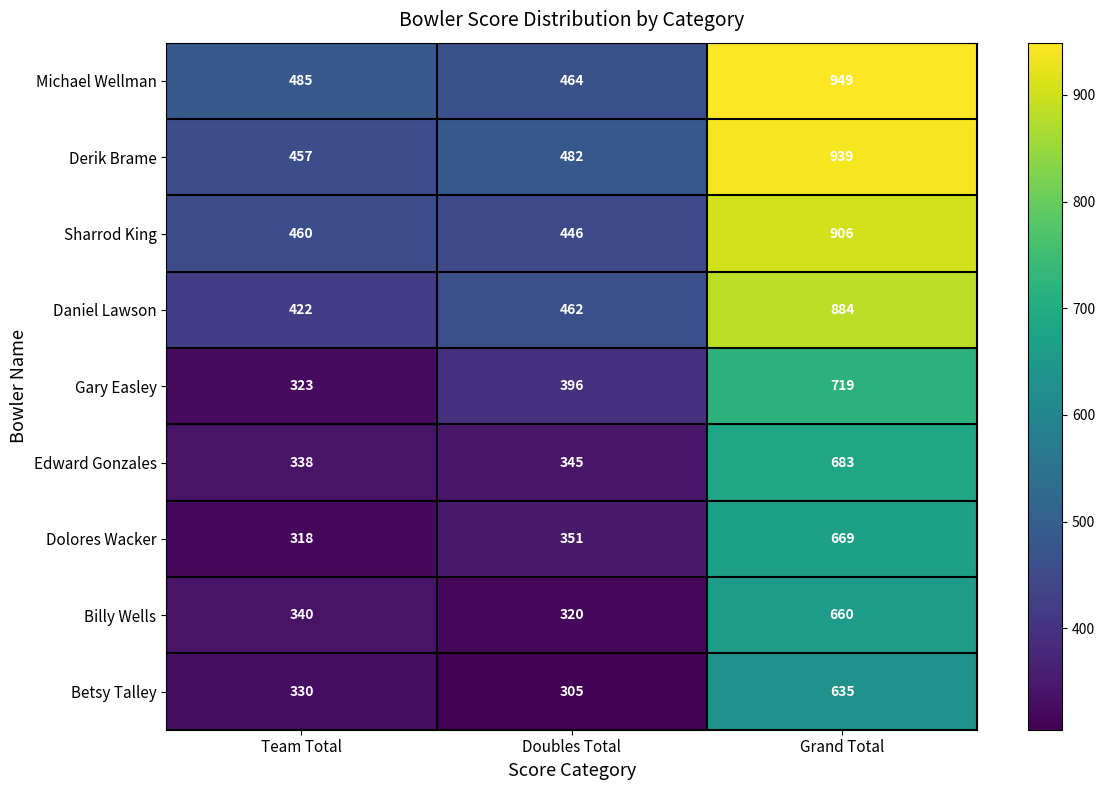

Rank the series by their maximum value, from highest to lowest.

Michael Wellman, Derik Brame, Sharrod King, Daniel Lawson, Gary Easley, Edward Gonzales, Dolores Wacker, Billy Wells, Betsy Talley